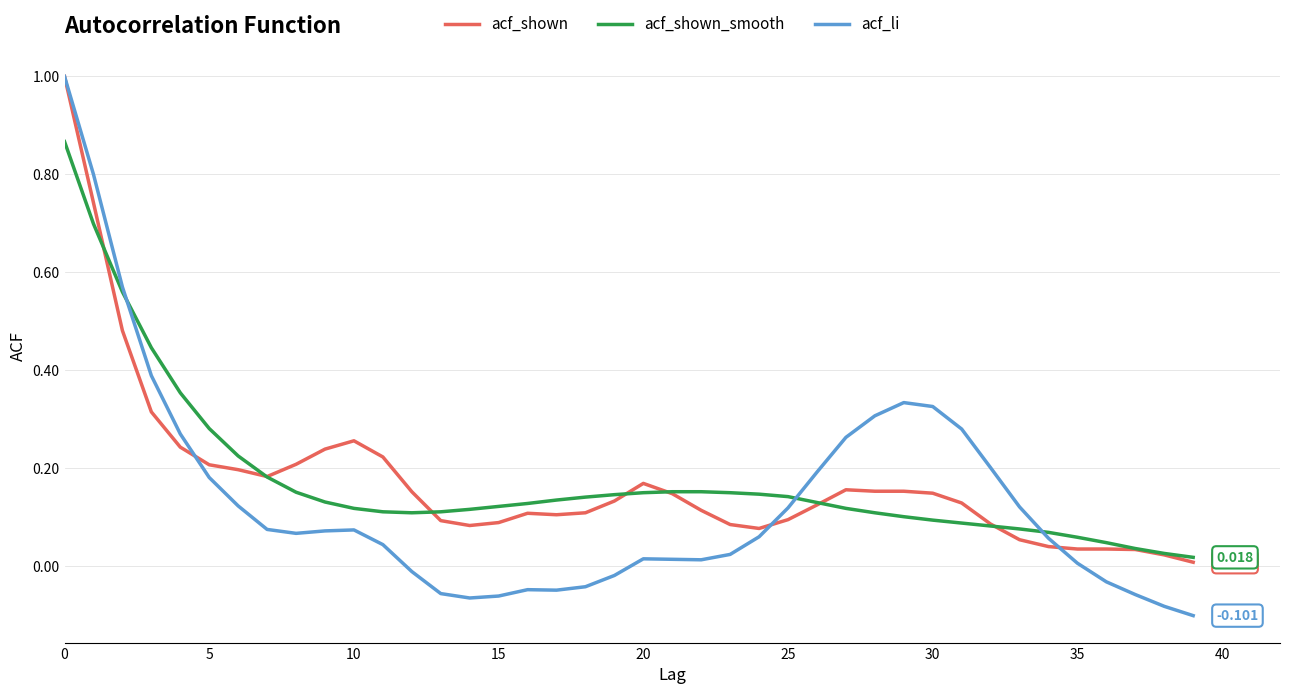

Which series has the largest range (max minus min)?

acf_li